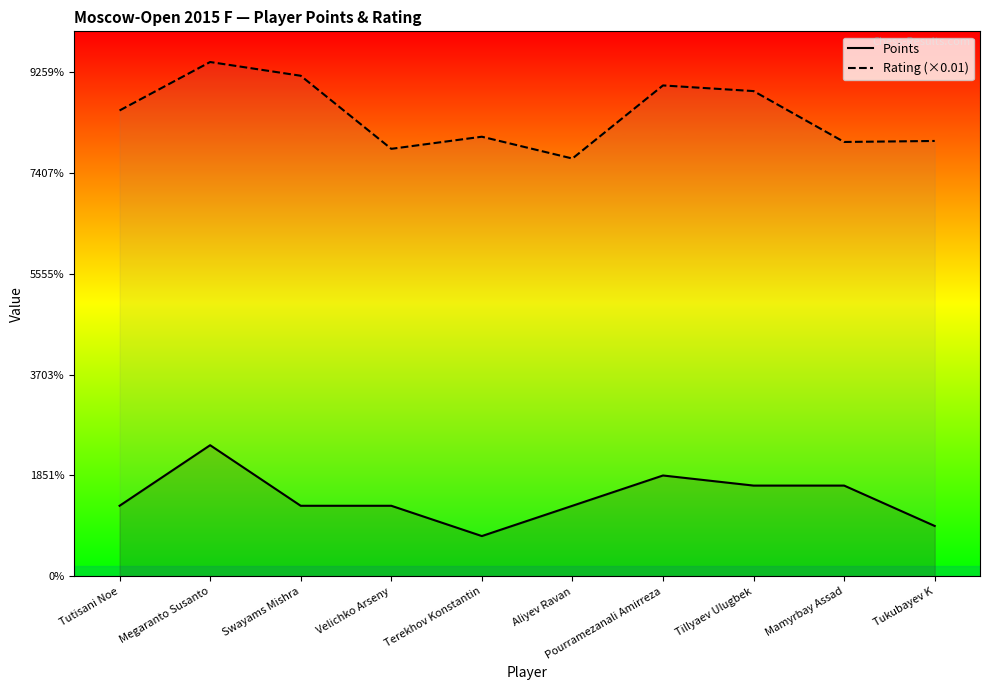

In Rating (×0.01), how many points are higher than both neighbors (excluding endpoints)?

3